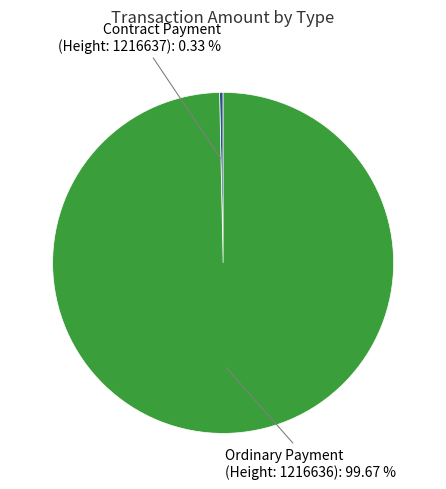

Is there any slice that represents more than half of the pie?

Yes